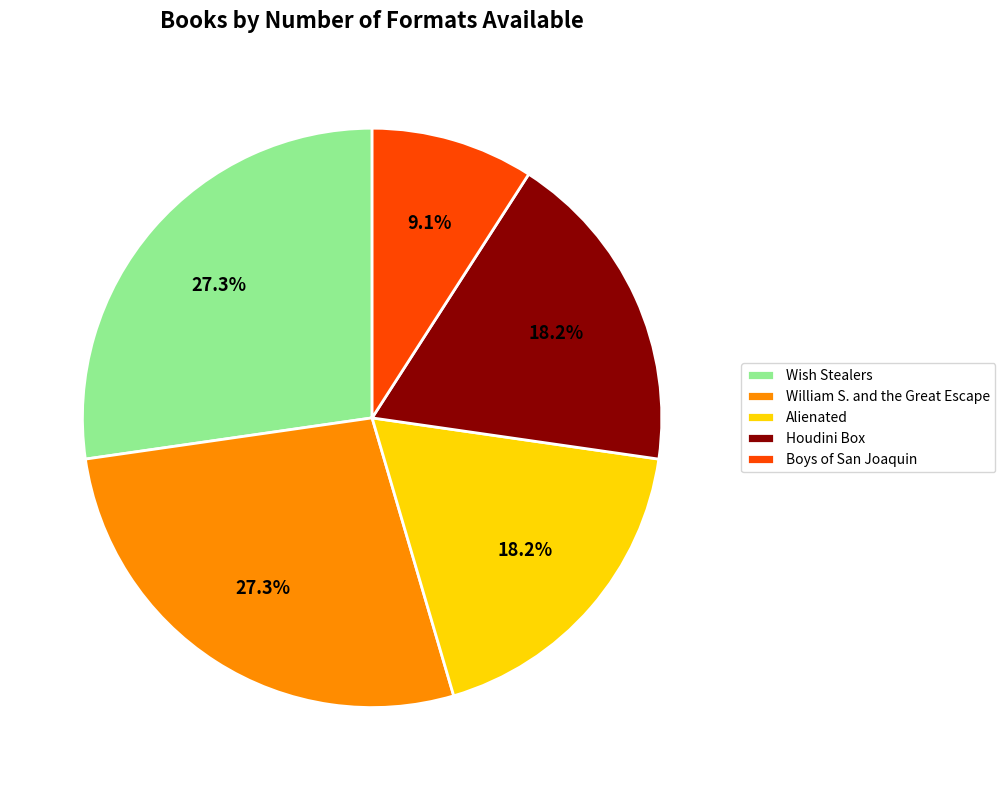

The Boys of San Joaquin slice represents 23% of the pie. True or false?

False